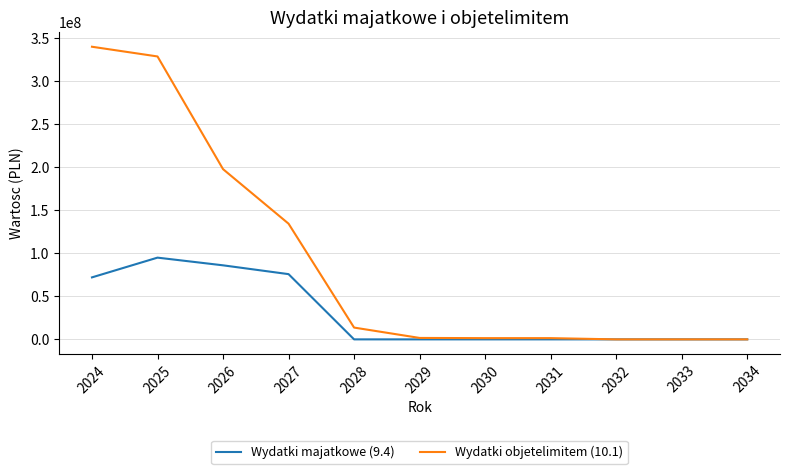

At which category does the chart reach its peak across all series?

2024